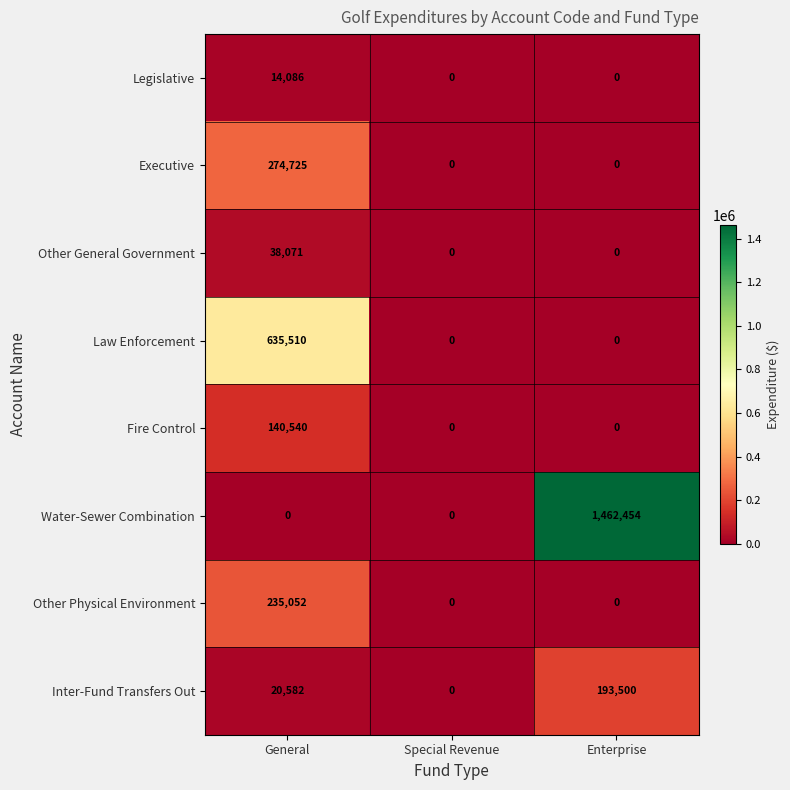

What is the difference between the highest and lowest values at Enterprise?

1462454